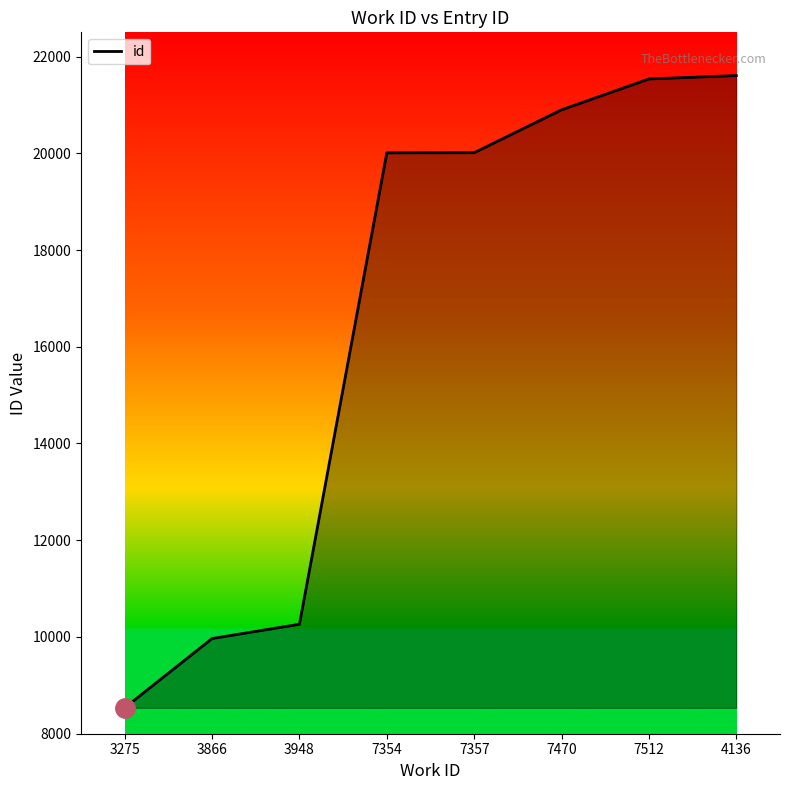

How many lines are shown in the chart?

1